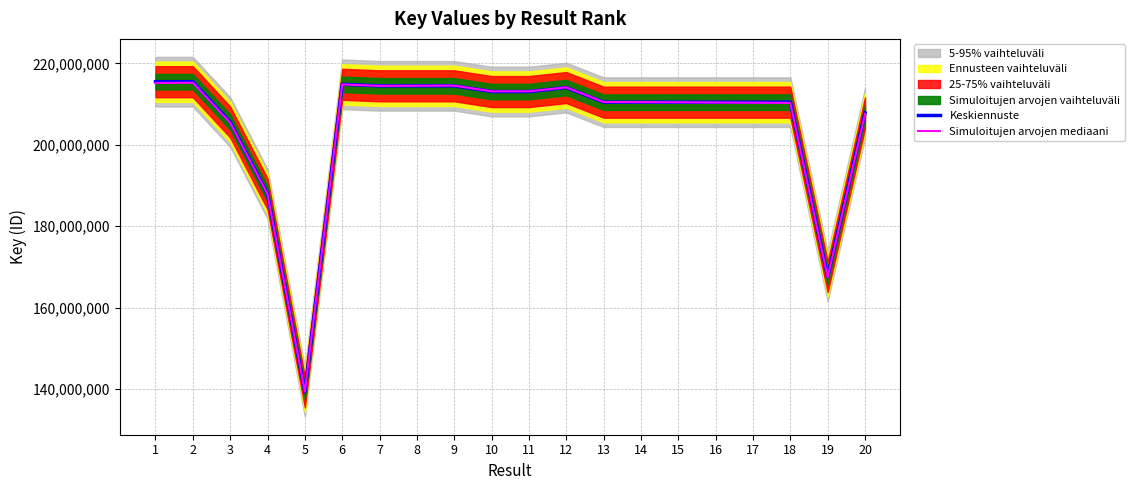

What is the value of the Keskiennuste point at the 14th from the left?

210468570.0